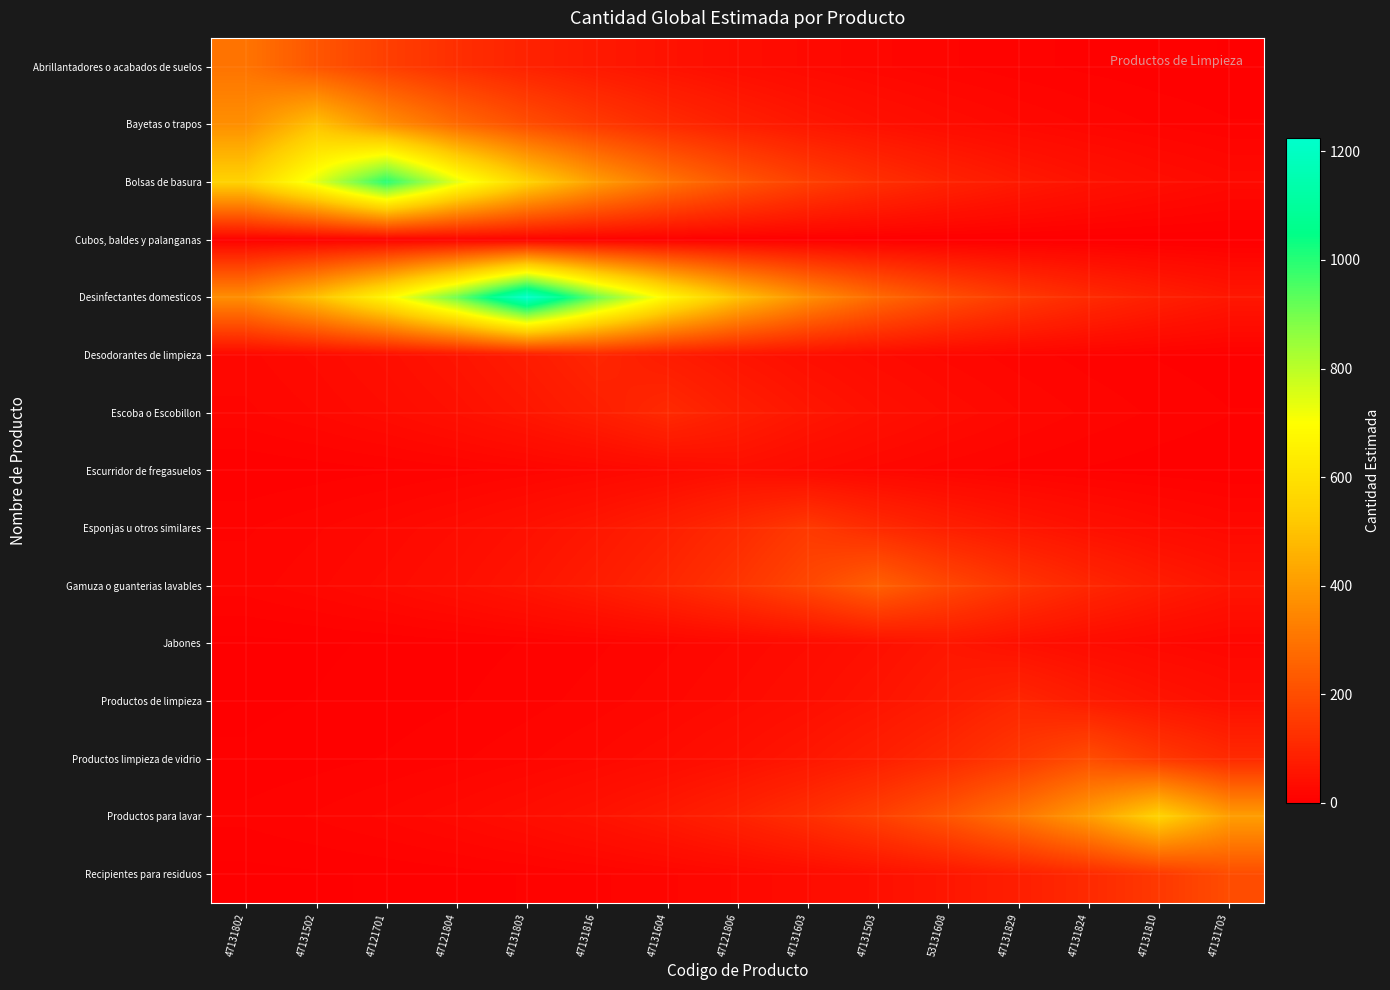

How many distinct data groups are displayed?

15